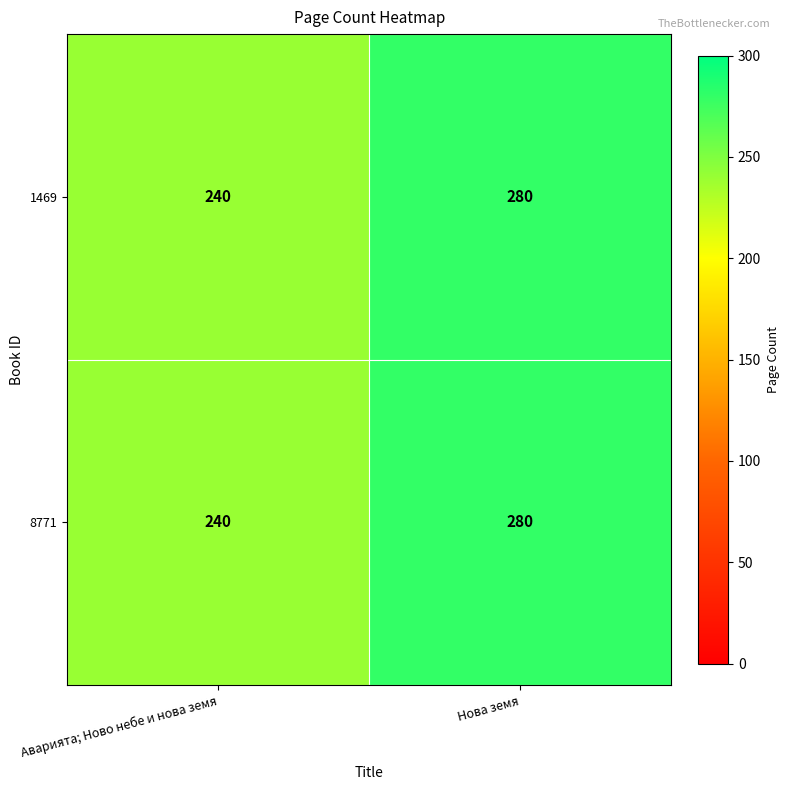

What is the greatest value displayed?

280